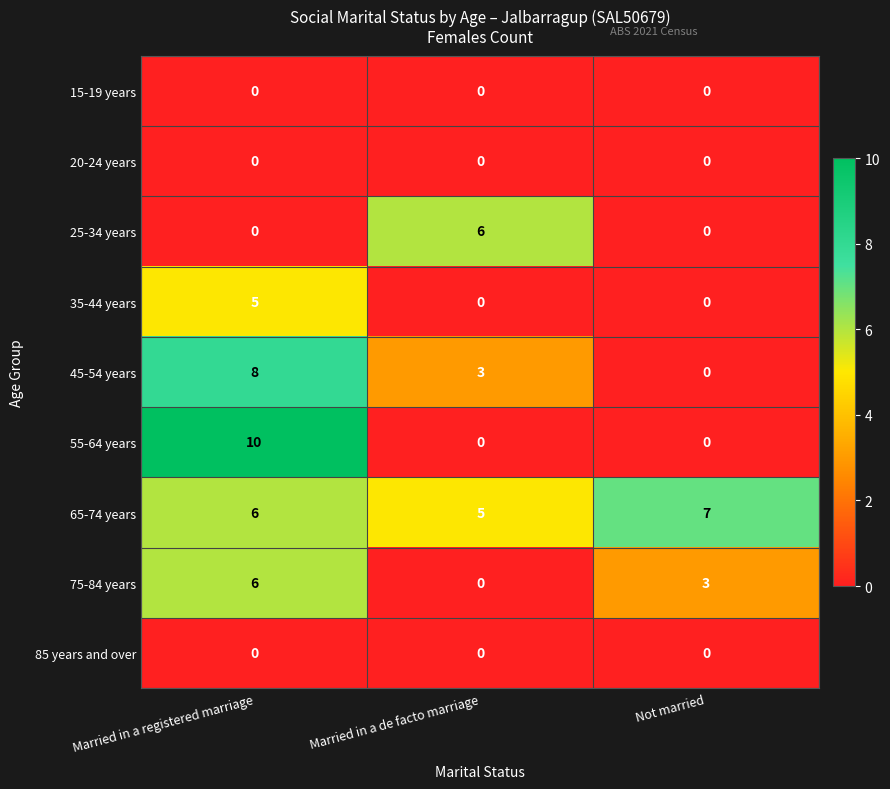

At which label does 65-74 years reach its peak?

Not married